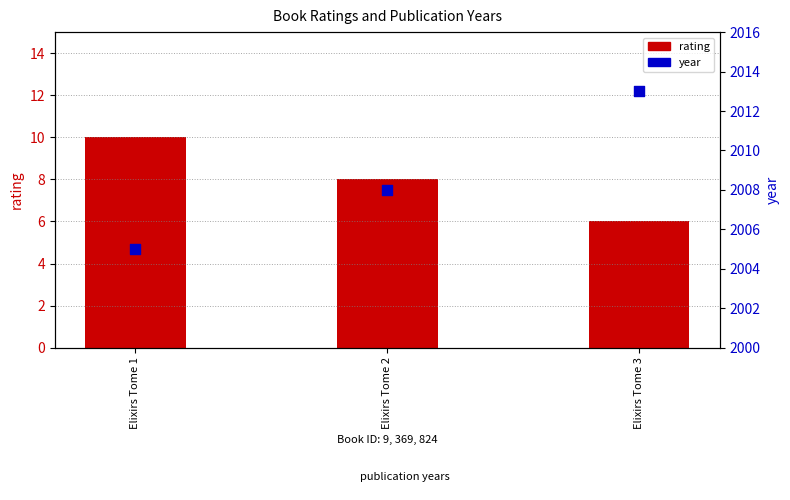

Which series has the largest Y range (max minus min)?

year